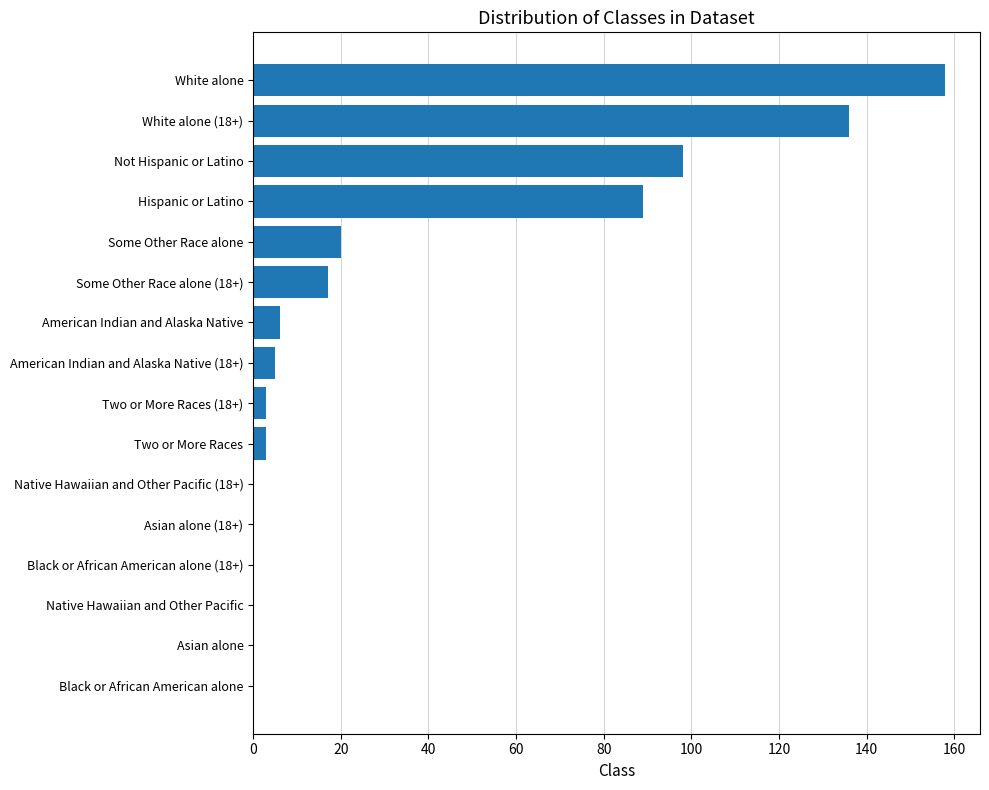

What is the change in value from American Indian and Alaska Native to Not Hispanic or Latino?

+92